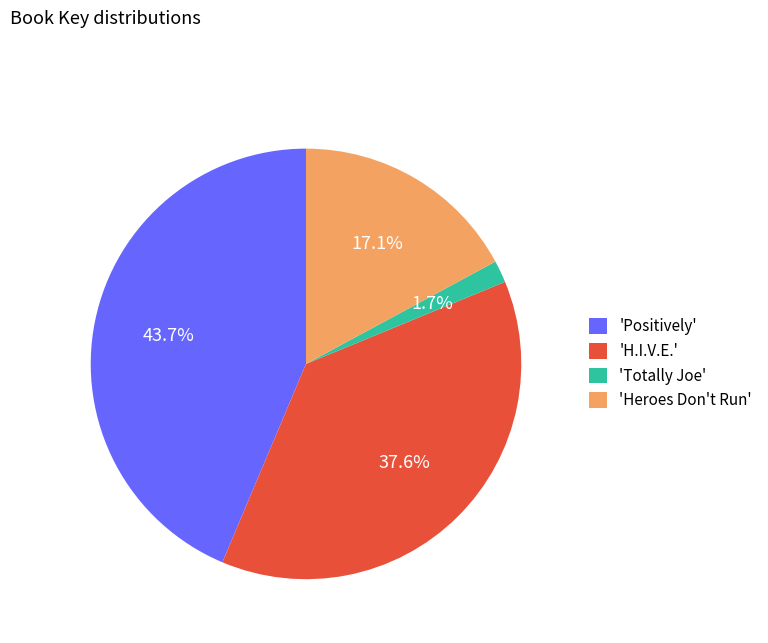

How many slices are in this pie chart?

4